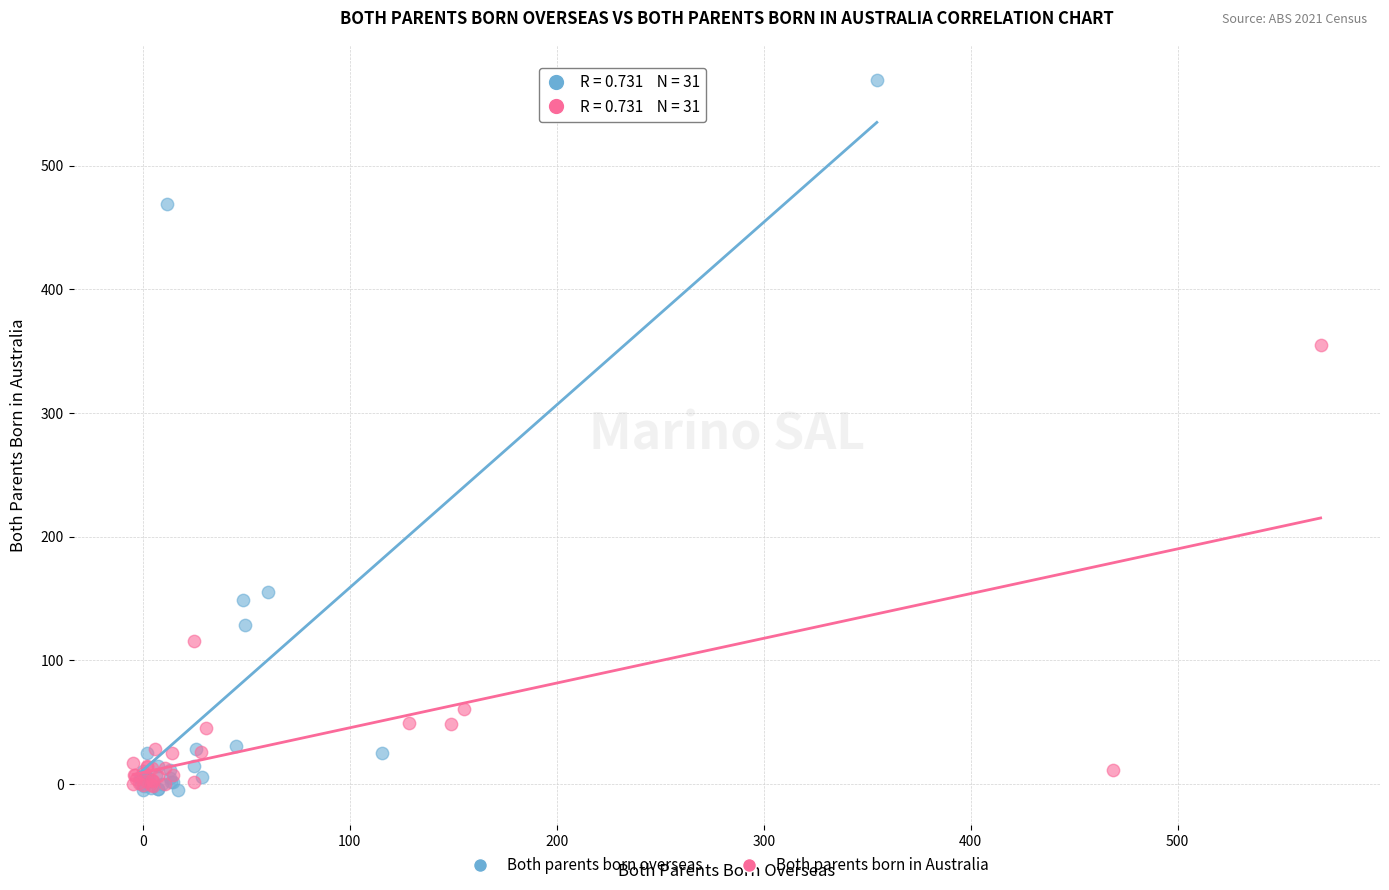

Which series has the widest spread of Y values?

Both parents born overseas